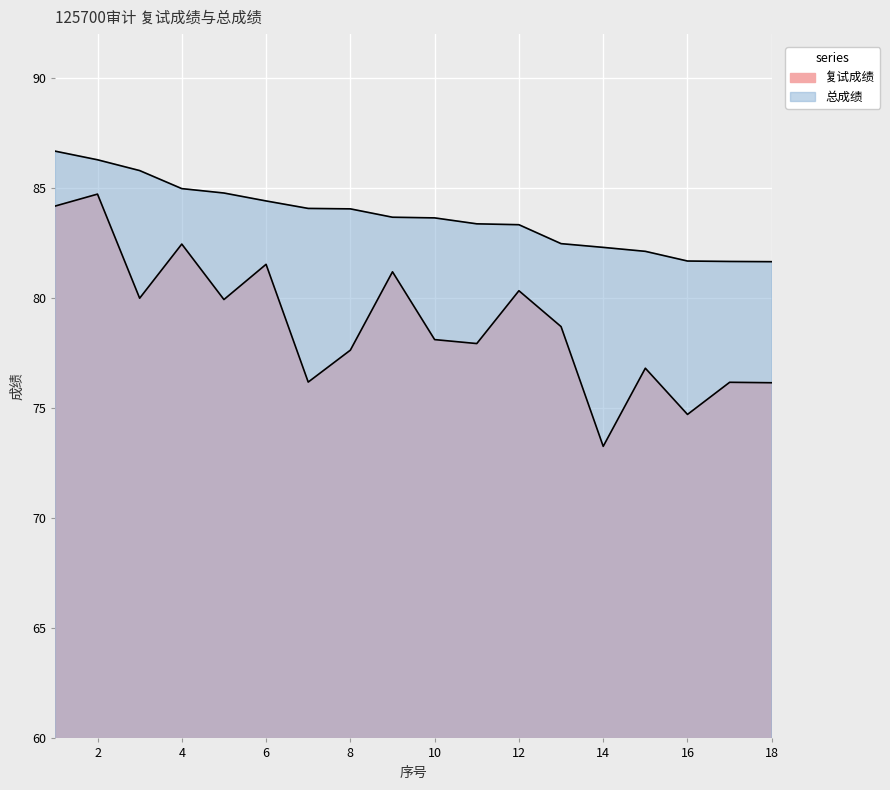

Rank the series by their maximum value, from lowest to highest.

复试成绩, 总成绩